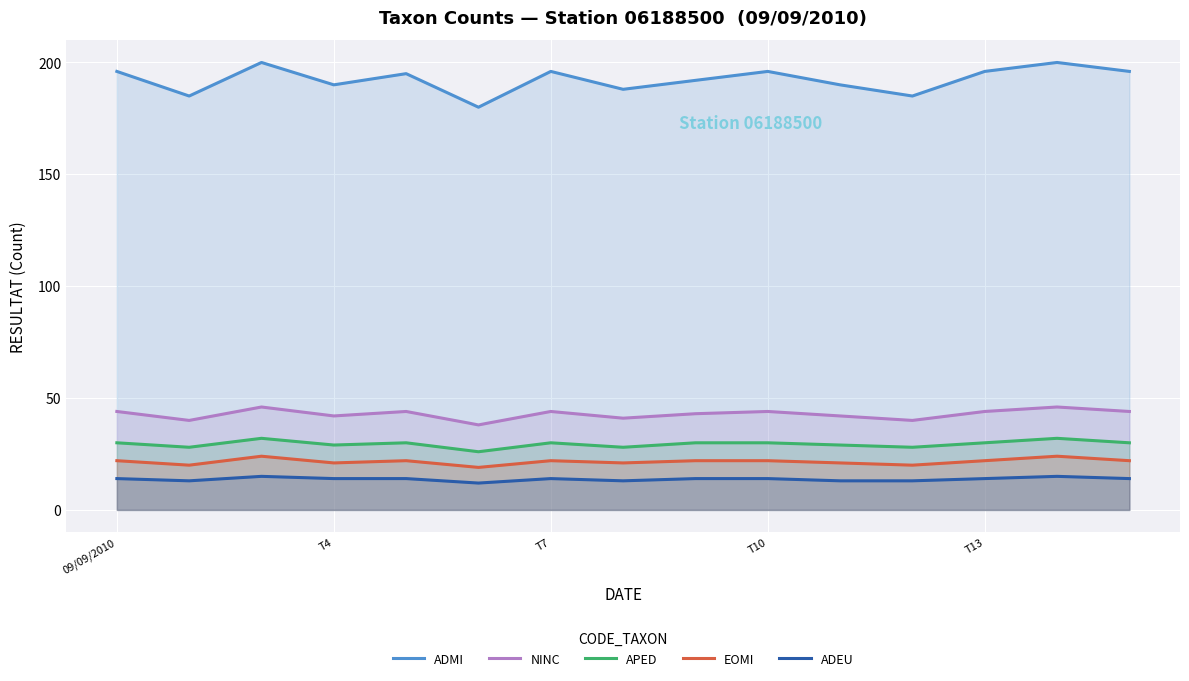

Does the chart display data point markers on the line(s)?

No